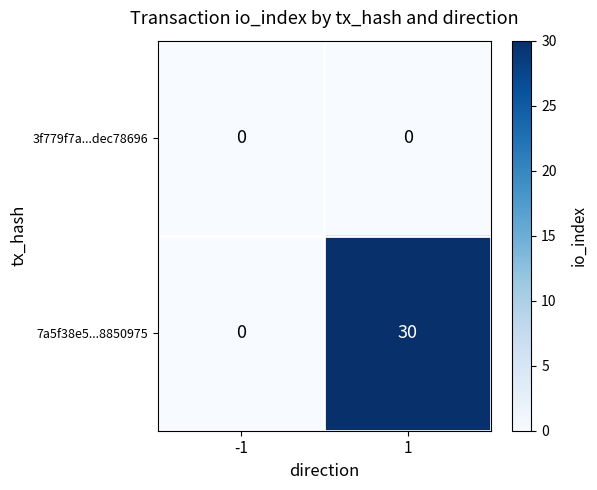

Reading left to right, extract all data points from this chart.

3f779f7a...dec78696: -1=0	1=0
7a5f38e5...8850975: -1=0	1=30